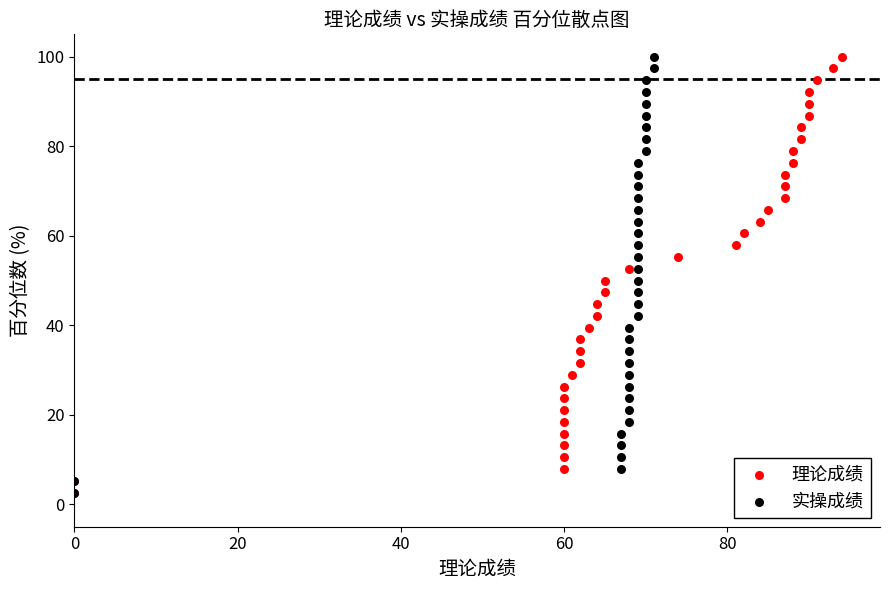

What are all the series names shown in the legend?

理论成绩, 实操成绩